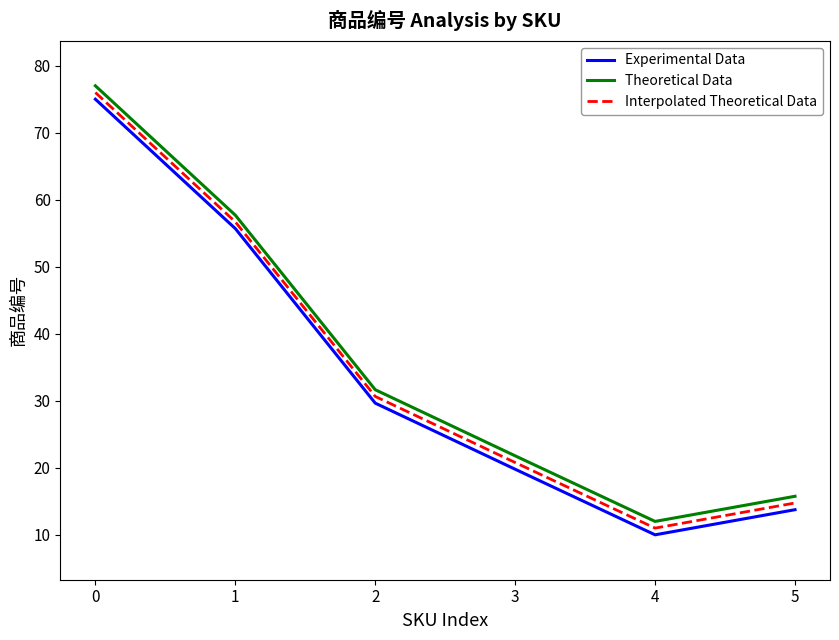

Is it true that Theoretical Data equals 18.2 at 1?

False